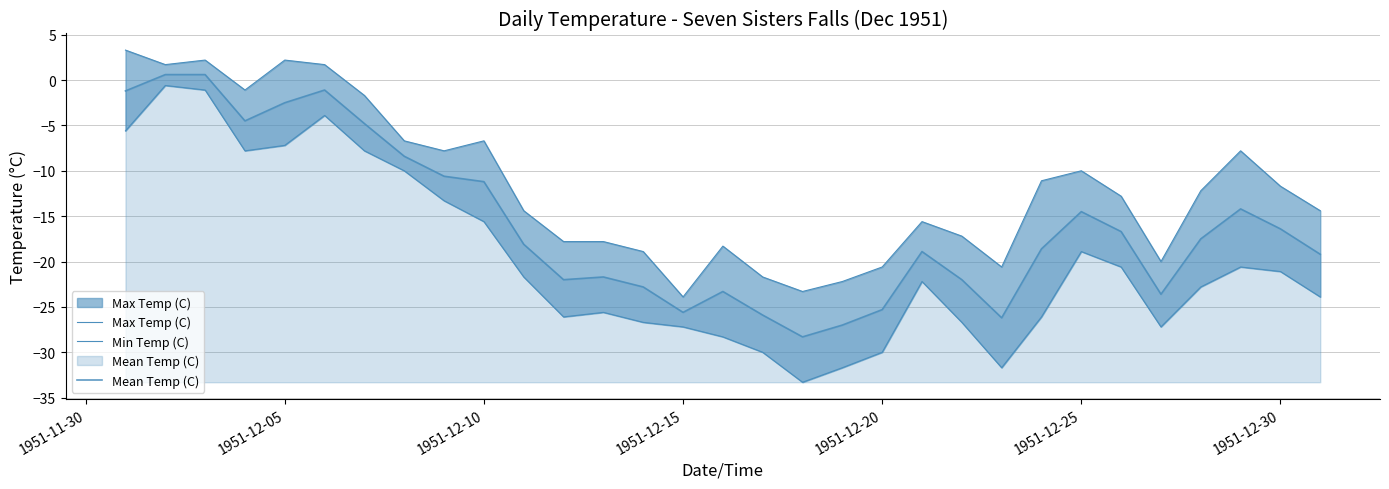

Does the chart display data point markers on the line(s)?

No